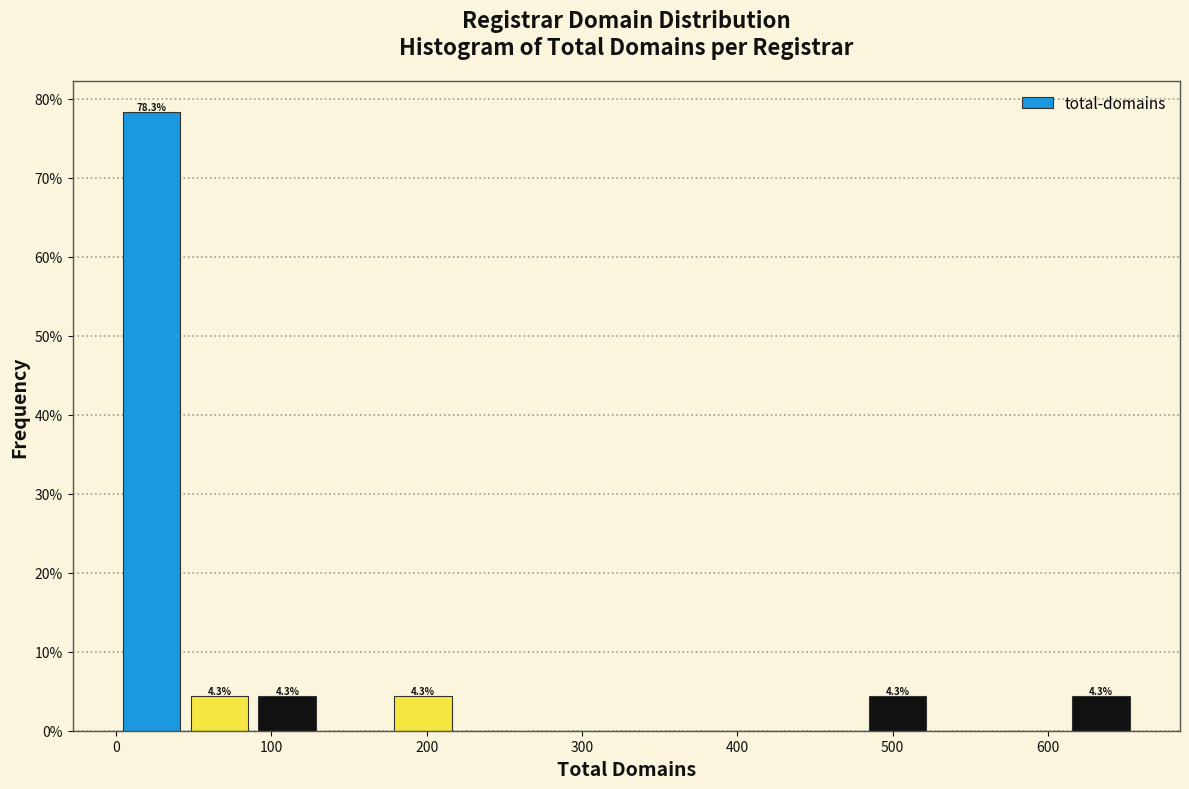

Over which range of the x-axis is the bar tallest?

0 to 40